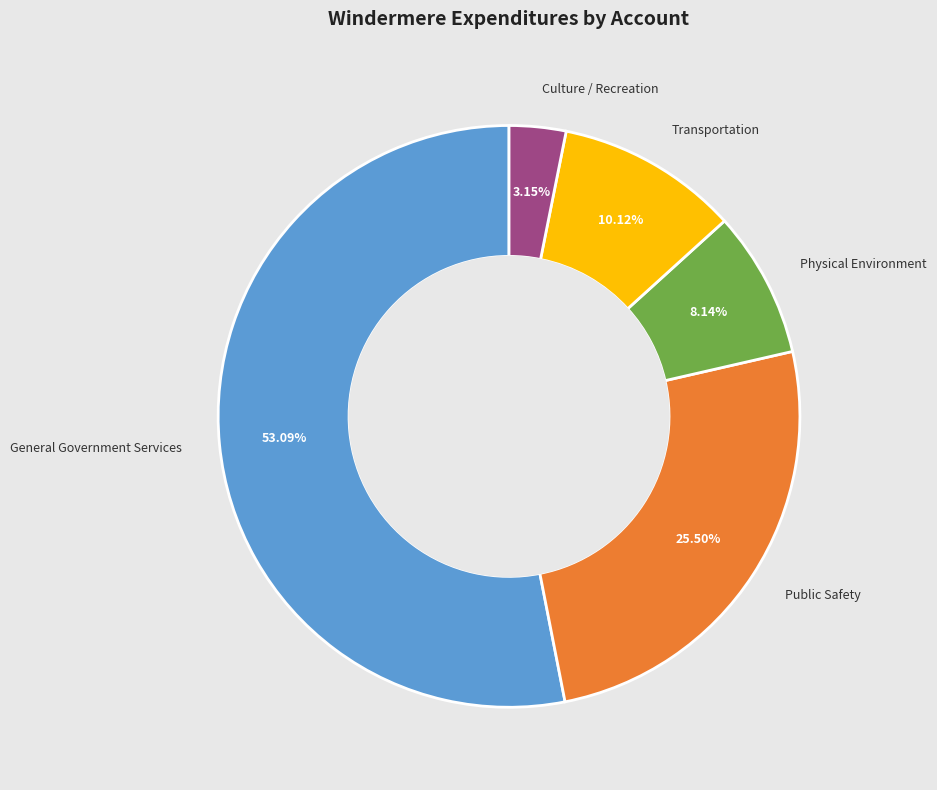

Is there a majority slice in this chart?

Yes